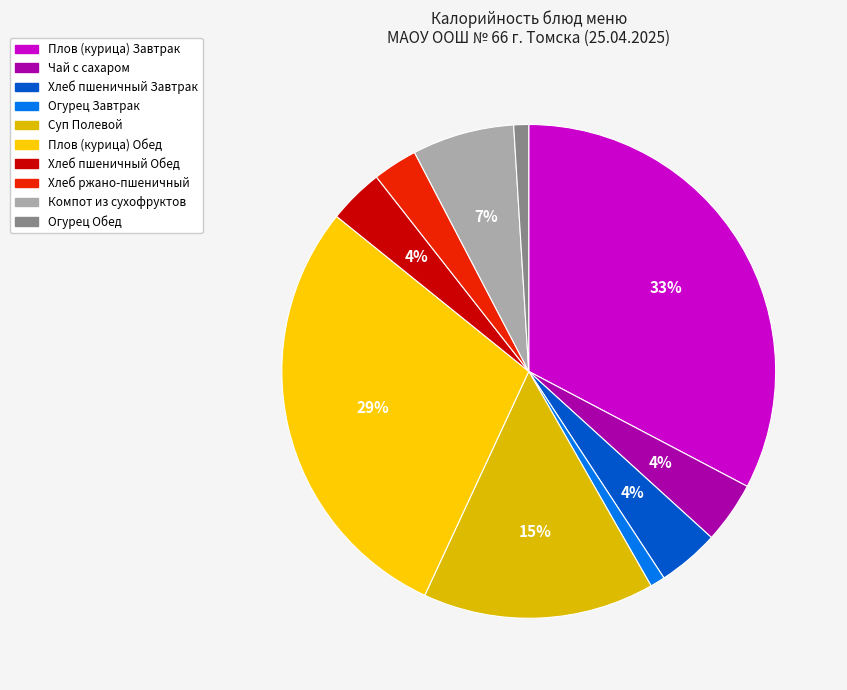

Count the number of slices in the pie.

10